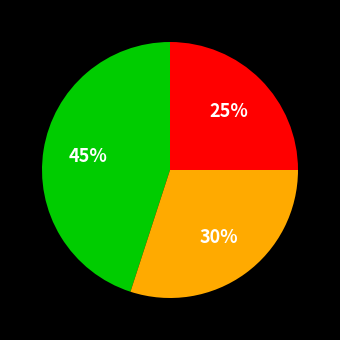

To the nearest percent, what is the average slice percentage?

33%